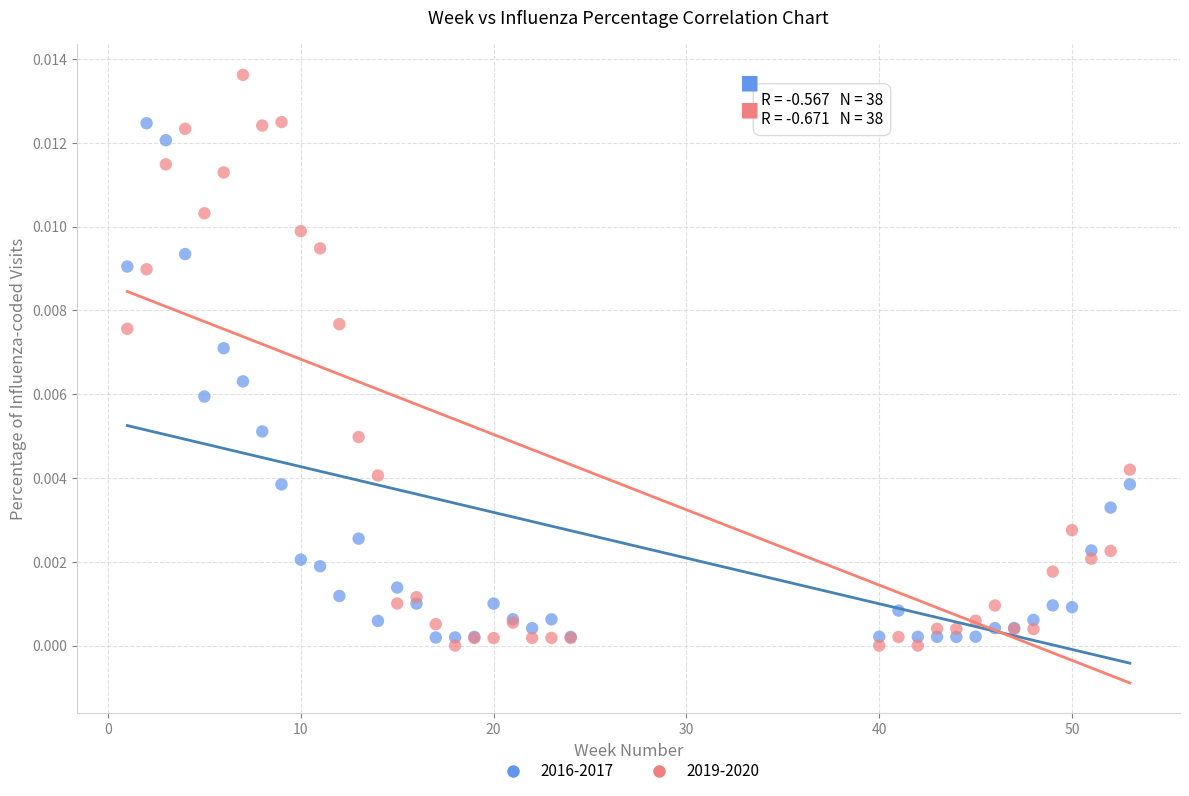

Which series contains the lowest Y value?

2019-2020